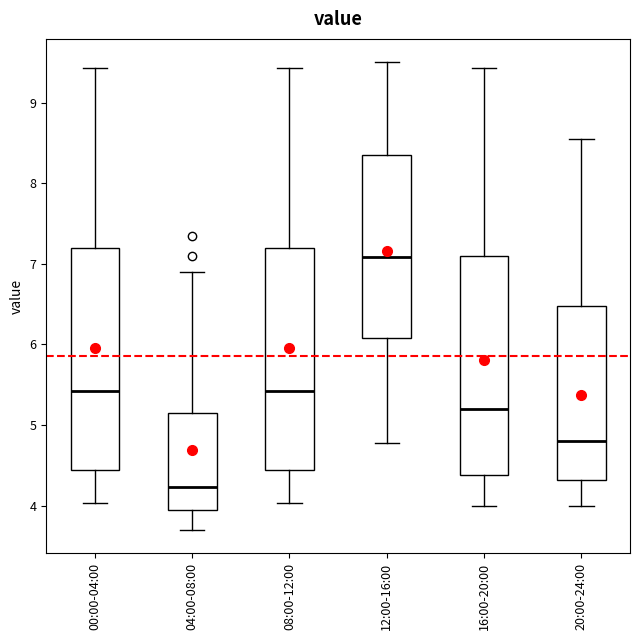

Reading left to right, transcribe this box plot: for each box, give where its median line is, the range the box spans, and where its two whiskers end, as read against the y-axis. The values are not printed on the chart, so give them approximately, as read against the axis.

00:00-04:00: median 5.4, box 4.4 to 7.2, whiskers 4.0 to 9.4
04:00-08:00: median 4.2, box 3.9 to 5.2, whiskers 3.7 to 6.9
08:00-12:00: median 5.4, box 4.4 to 7.2, whiskers 4.0 to 9.4
12:00-16:00: median 7.1, box 6.1 to 8.4, whiskers 4.8 to 9.5
16:00-20:00: median 5.2, box 4.4 to 7.1, whiskers 4.0 to 9.4
20:00-24:00: median 4.8, box 4.3 to 6.5, whiskers 4.0 to 8.6